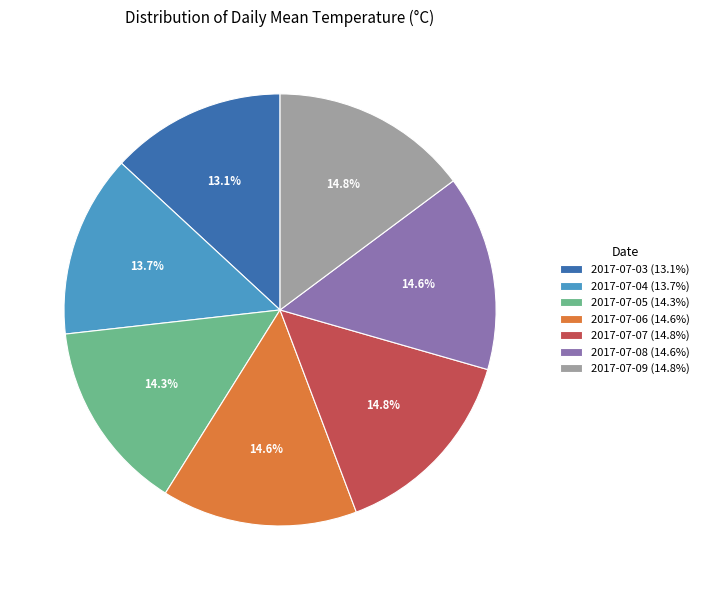

To the nearest percent, what is the combined percentage of 2017-07-06 and 2017-07-03?

28%